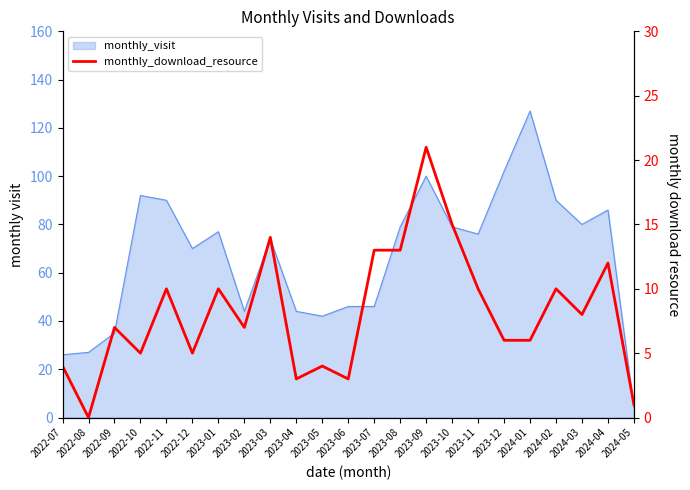

Where is the first local maximum?

2022-09